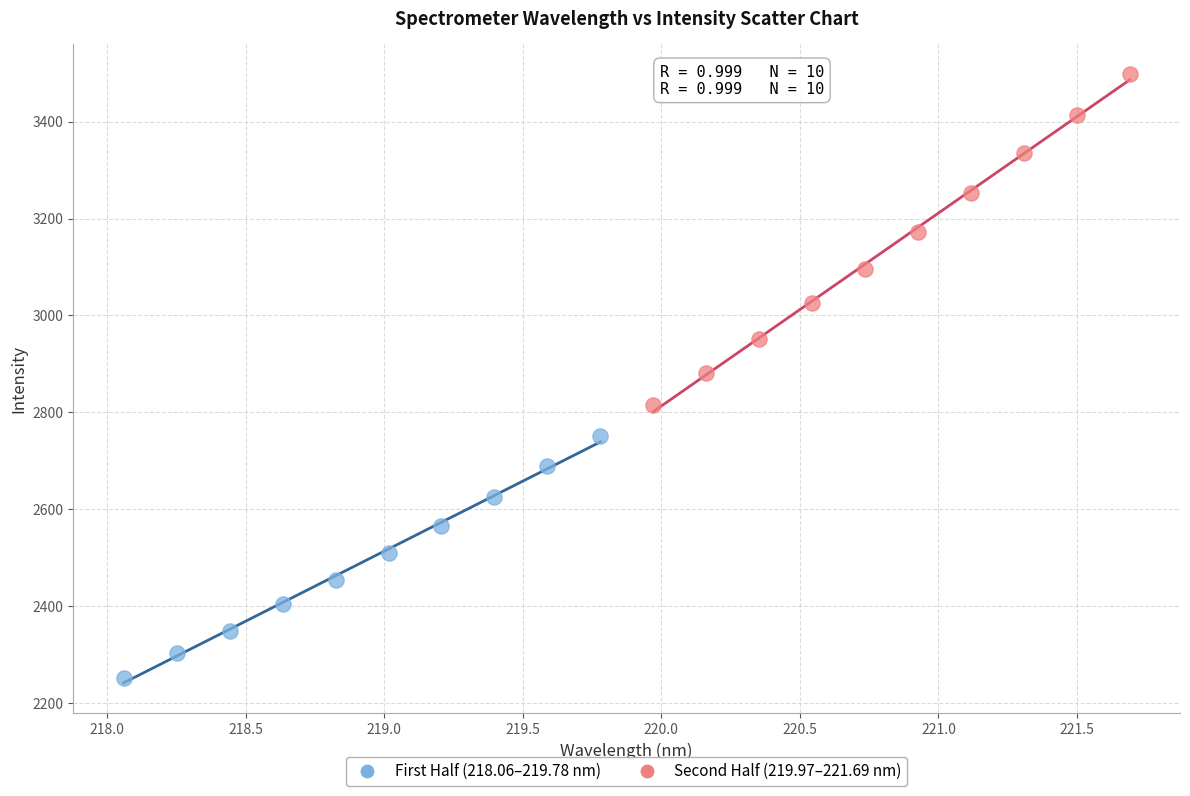

Which series has the widest spread of Y values?

Second Half (219.97–221.69 nm)